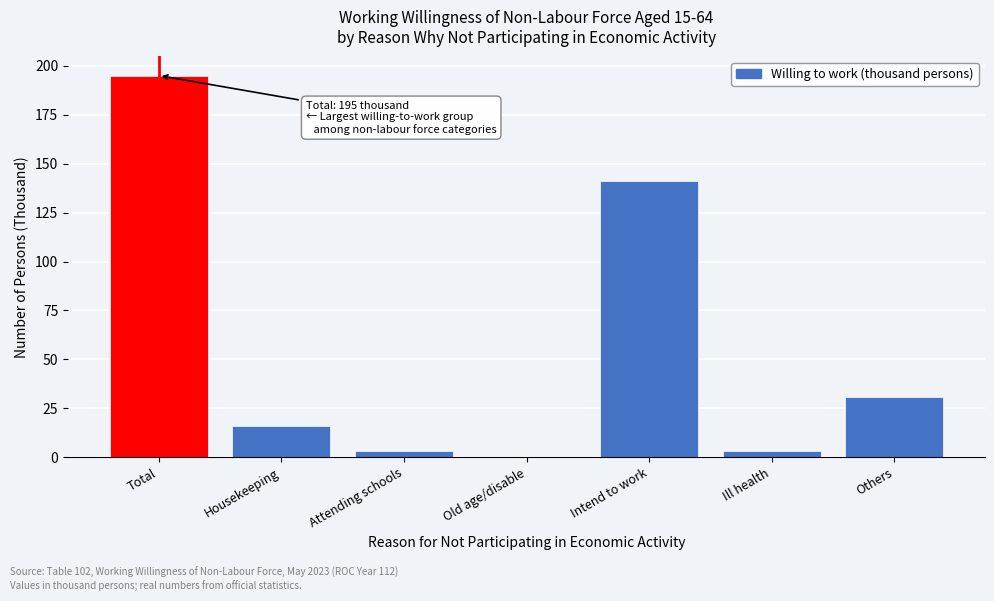

Reading left to right, what are all the values shown in this chart?

Total=195	Housekeeping=16	Attending schools=3	Old age/disable=0	Intend to work=141	Ill health=3	Others=31